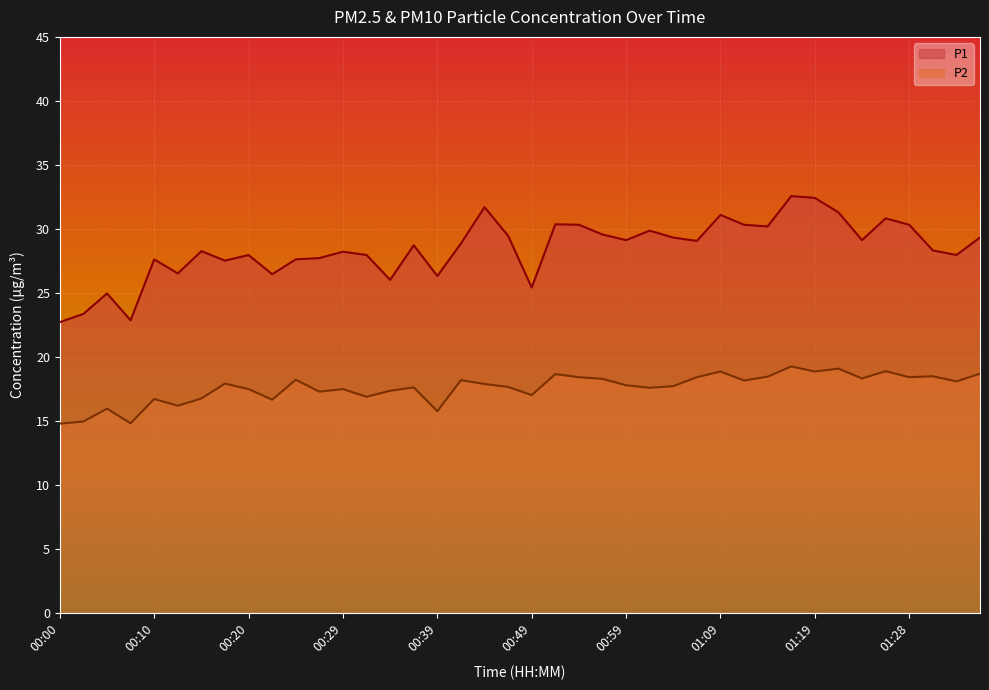

Reading left to right, list all the values displayed in this chart.

P1: 00:00=22.7	00:03=23.4	00:05=25.0	00:07=22.9	00:10=27.6	00:12=26.5	00:15=28.3	00:17=27.5	00:20=28.0	00:22=26.5	00:25=27.6	00:27=27.7	00:29=28.2	00:32=28.0	00:34=26.0	00:37=28.7	00:39=26.3	00:42=28.9	00:44=31.7	00:46=29.5	00:49=25.4	00:51=30.4	00:54=30.3	00:56=29.6	00:59=29.1	01:01=29.9	01:04=29.3	01:06=29.1	01:09=31.1	01:11=30.3	01:14=30.2	01:16=32.6	01:19=32.4	01:21=31.3	01:23=29.1	01:26=30.8	01:28=30.3	01:31=28.3	01:33=28.0	01:36=29.3
P2: 00:00=14.8	00:03=15.0	00:05=16.0	00:07=14.8	00:10=16.7	00:12=16.2	00:15=16.8	00:17=17.9	00:20=17.5	00:22=16.7	00:25=18.2	00:27=17.3	00:29=17.5	00:32=16.9	00:34=17.4	00:37=17.6	00:39=15.8	00:42=18.2	00:44=17.9	00:46=17.7	00:49=17.0	00:51=18.7	00:54=18.4	00:56=18.3	00:59=17.8	01:01=17.6	01:04=17.7	01:06=18.4	01:09=18.9	01:11=18.2	01:14=18.5	01:16=19.3	01:19=18.9	01:21=19.1	01:23=18.3	01:26=18.9	01:28=18.4	01:31=18.5	01:33=18.1	01:36=18.7